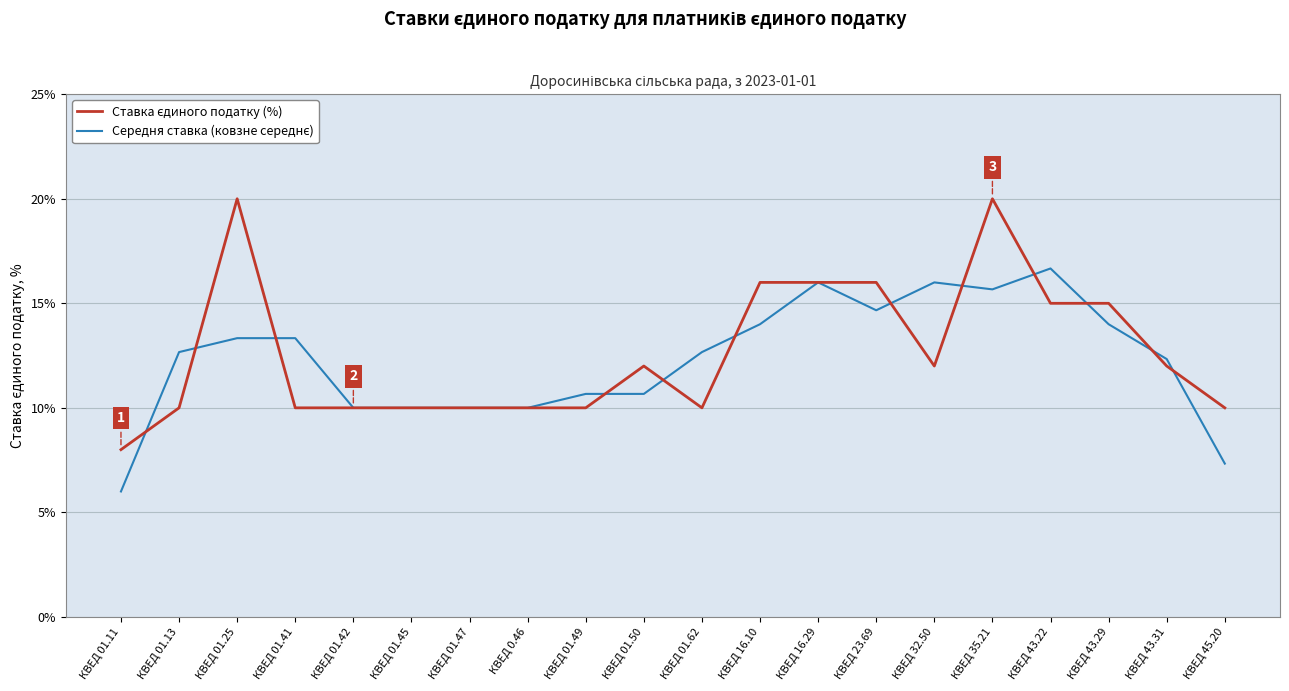

What position from the right is КВЕД 16.29?

8